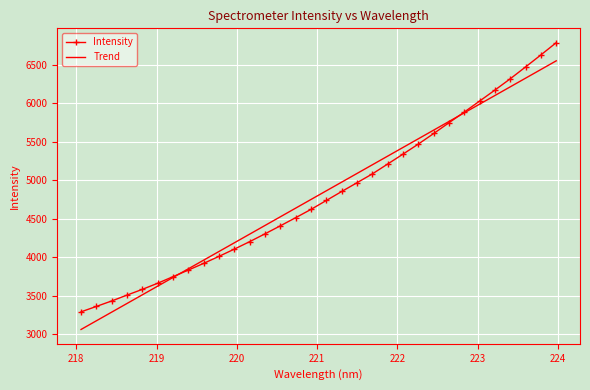

What is the highest value of the Intensity series?

6786.5